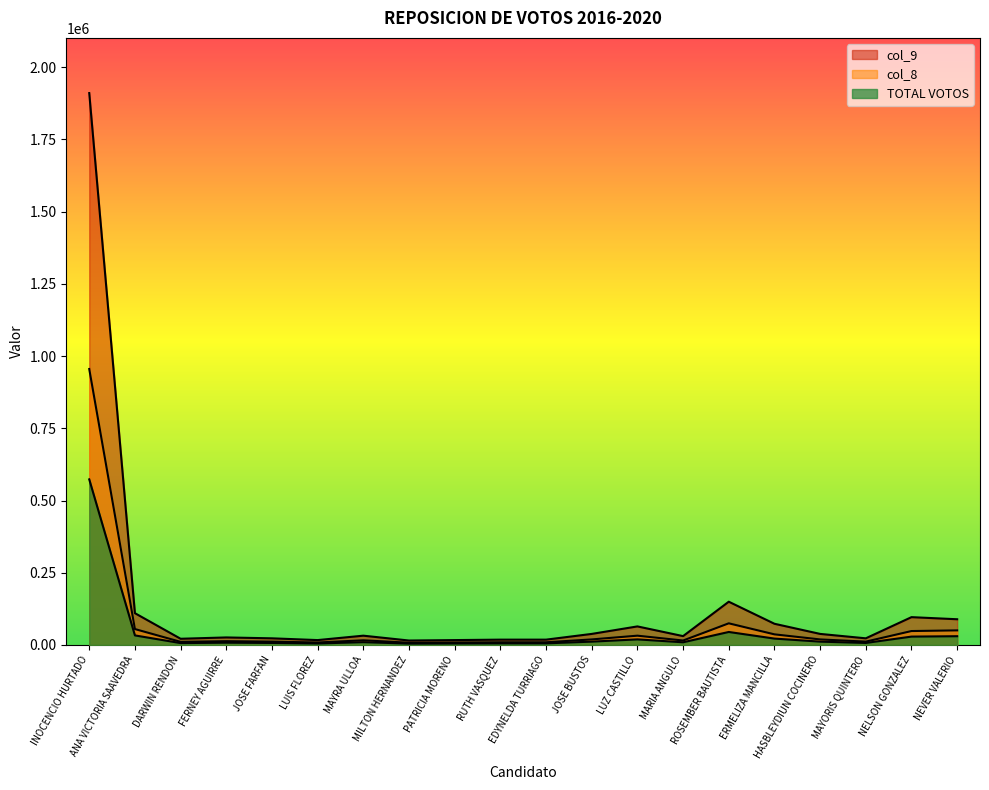

Does the chart have visible grid lines?

No